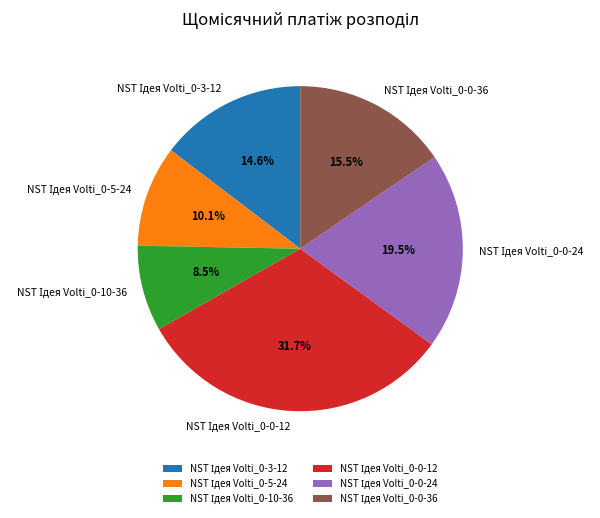

Is there any slice that represents more than half of the pie?

No